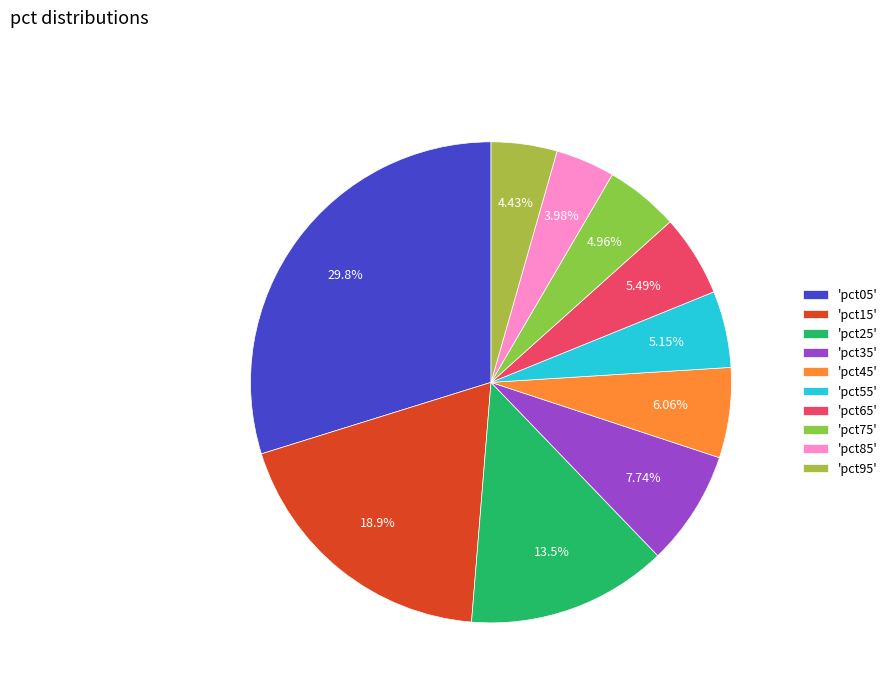

How many slices are in this pie chart?

10